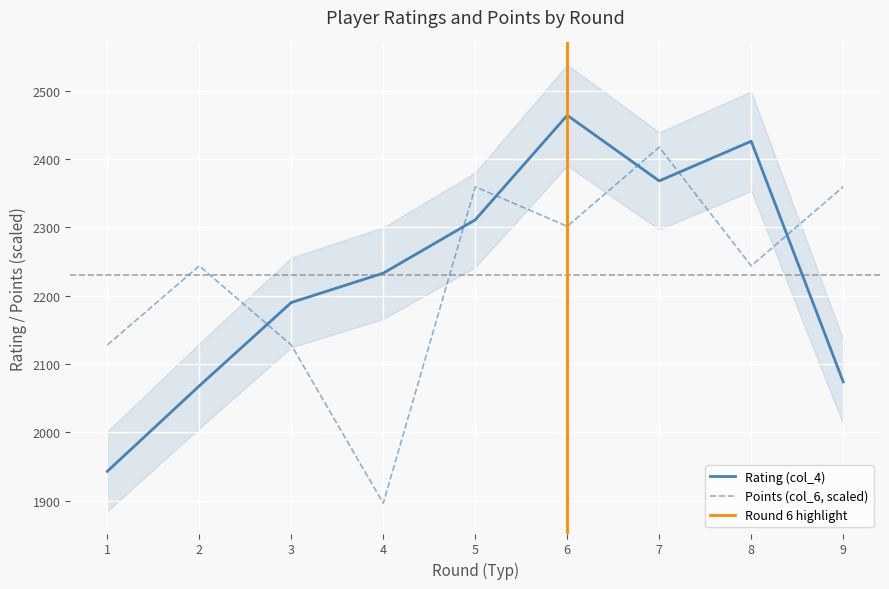

Where is the first local minimum for Rating (col_4)?

7